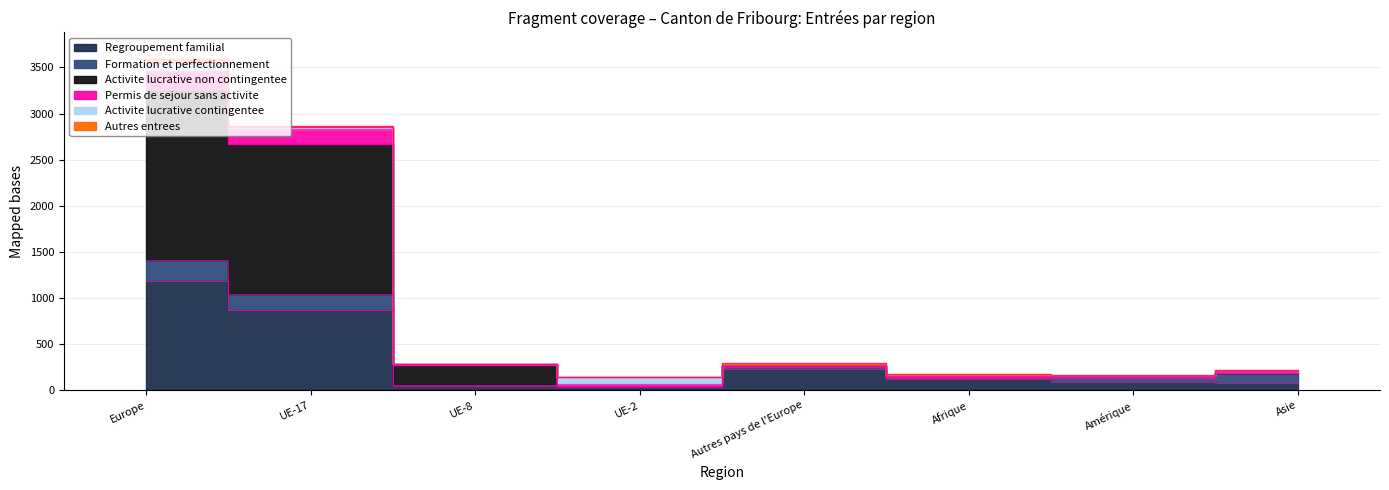

At which category is the sum across all series the highest?

Europe